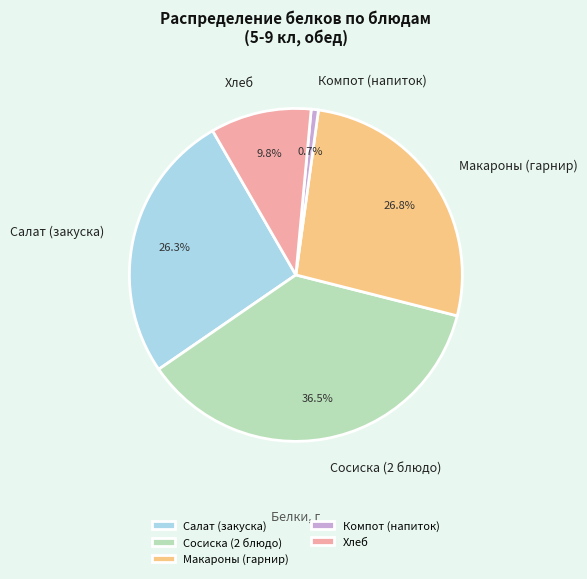

Combined, what portion of the pie is Сосиска (2 блюдо) and Салат (закуска)?

62.7%